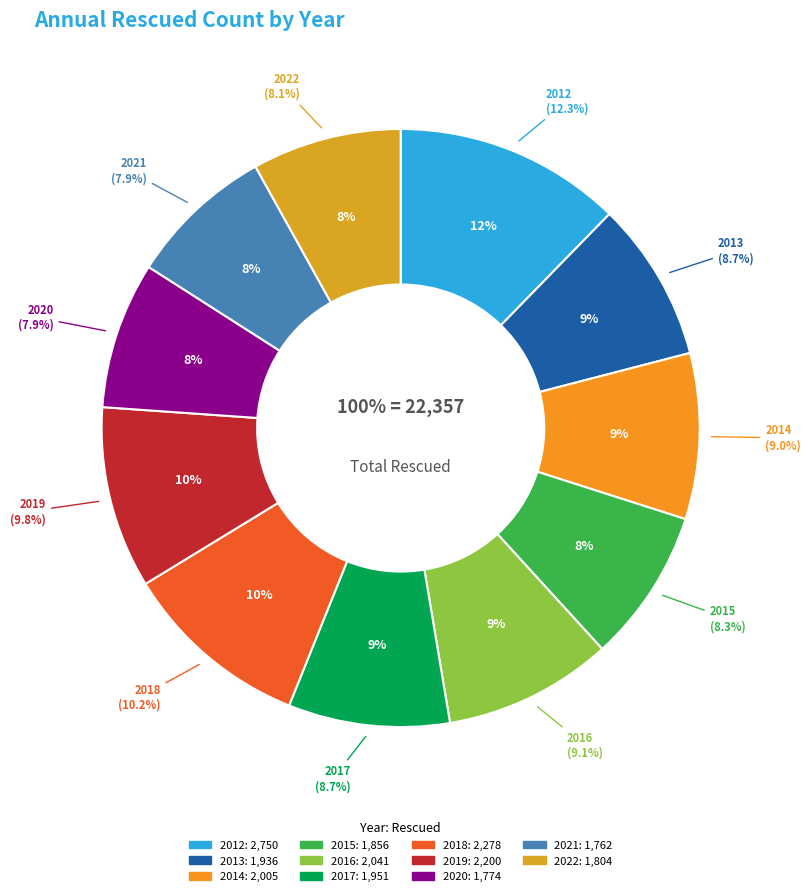

What is the largest slice in the pie chart?

2012